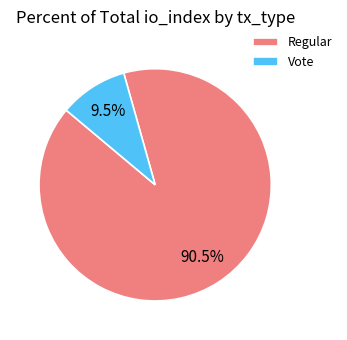

What is the ratio of the value at Regular to the value at Vote?

9.5